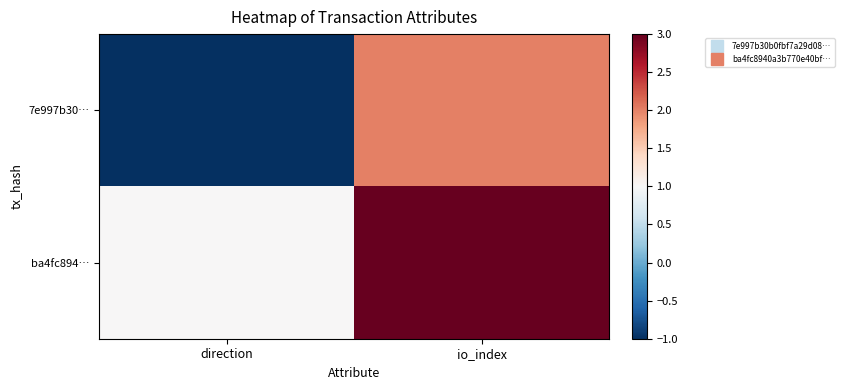

List the series in order of their overall mean, highest first.

ba4fc894…, 7e997b30…